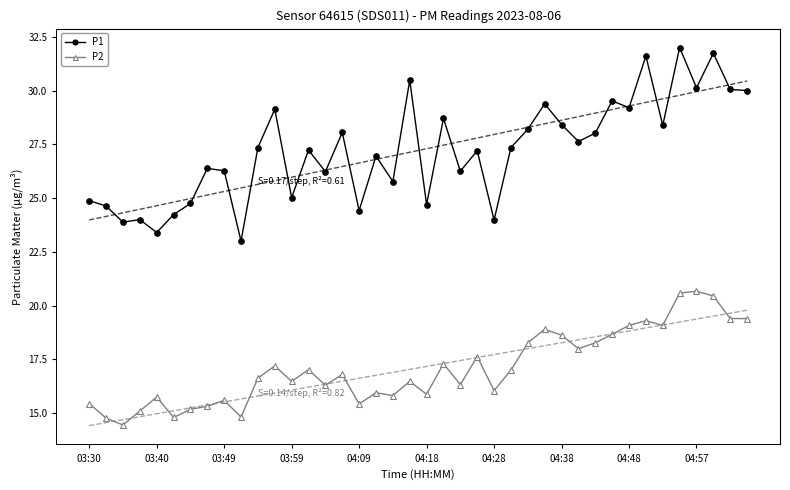

What is the average value of the P2 series?

17.1